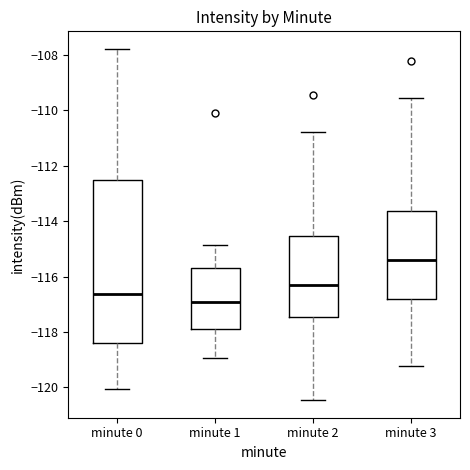

Which box is the tallest, from its lower edge to its upper edge?

minute 0